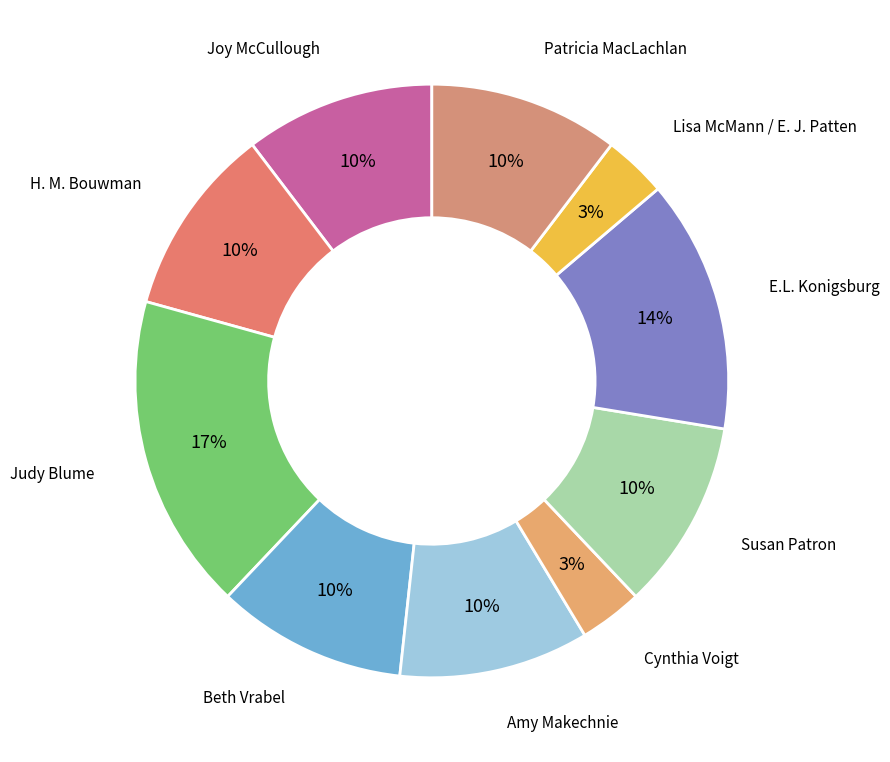

How many segments does this pie chart have?

10